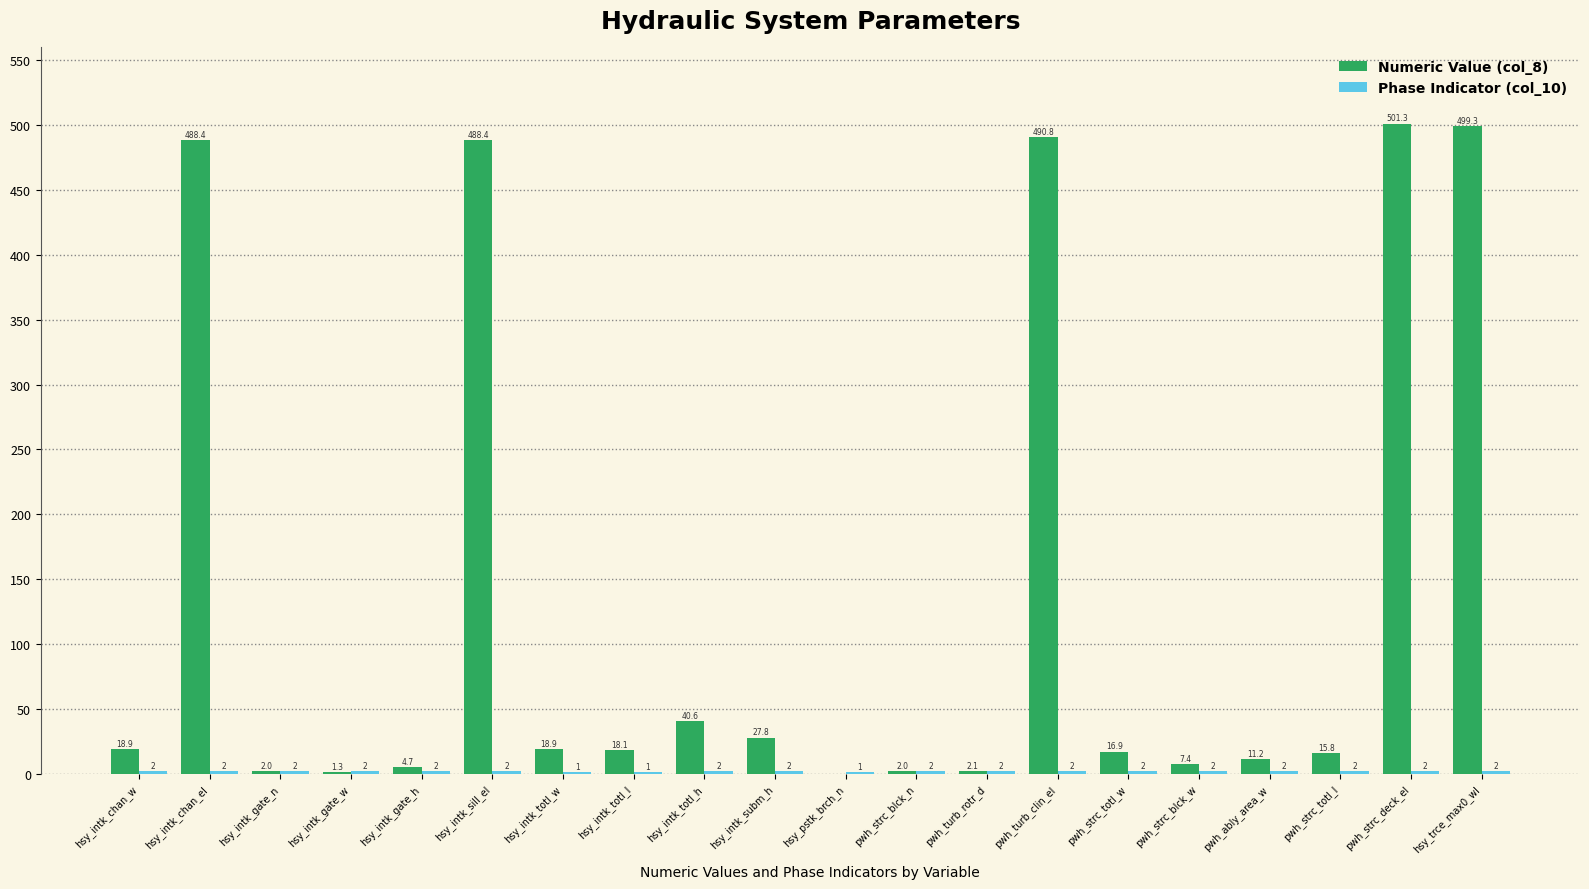

Which series has the largest total across all categories?

Numeric Value (col_8)